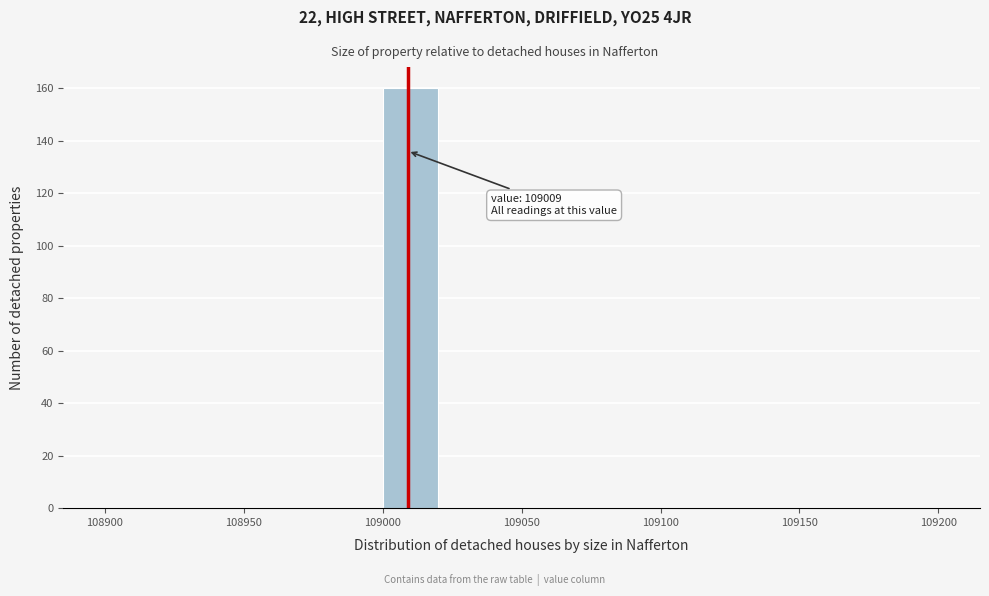

Over which range of the x-axis is the bar tallest?

109000 to 109020